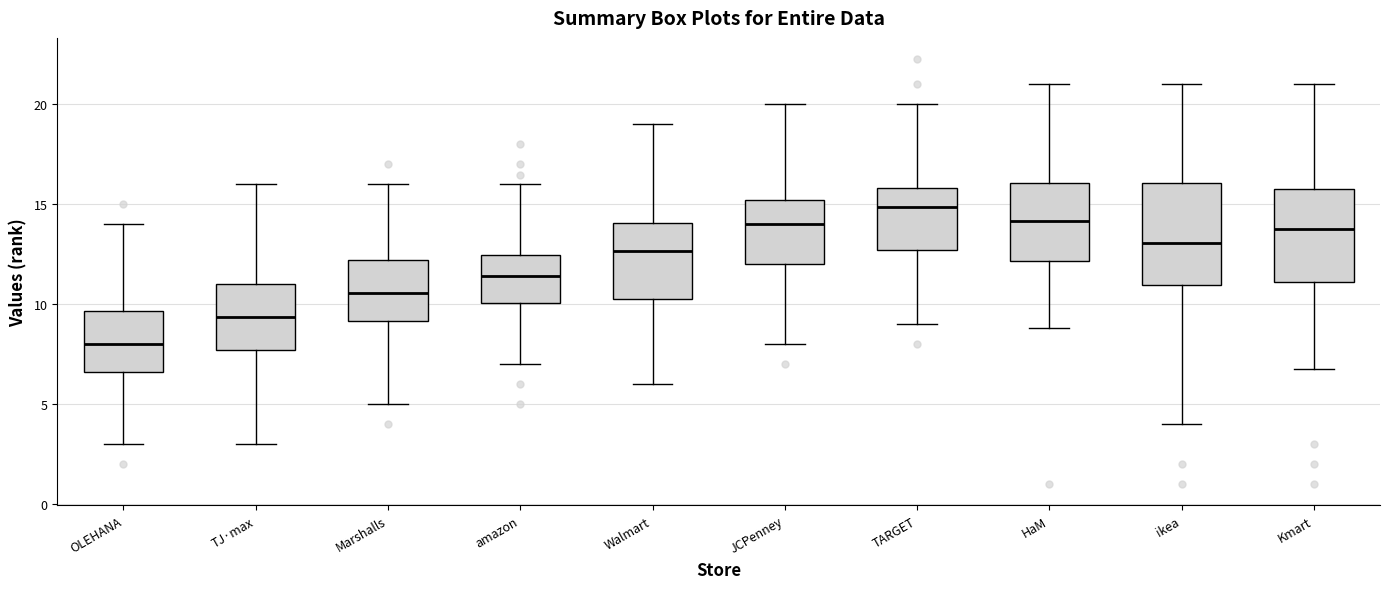

Where does the median line of the box for Kmart sit on the y-axis? The values are not printed on the chart, so give them approximately, as read against the axis.

14.0